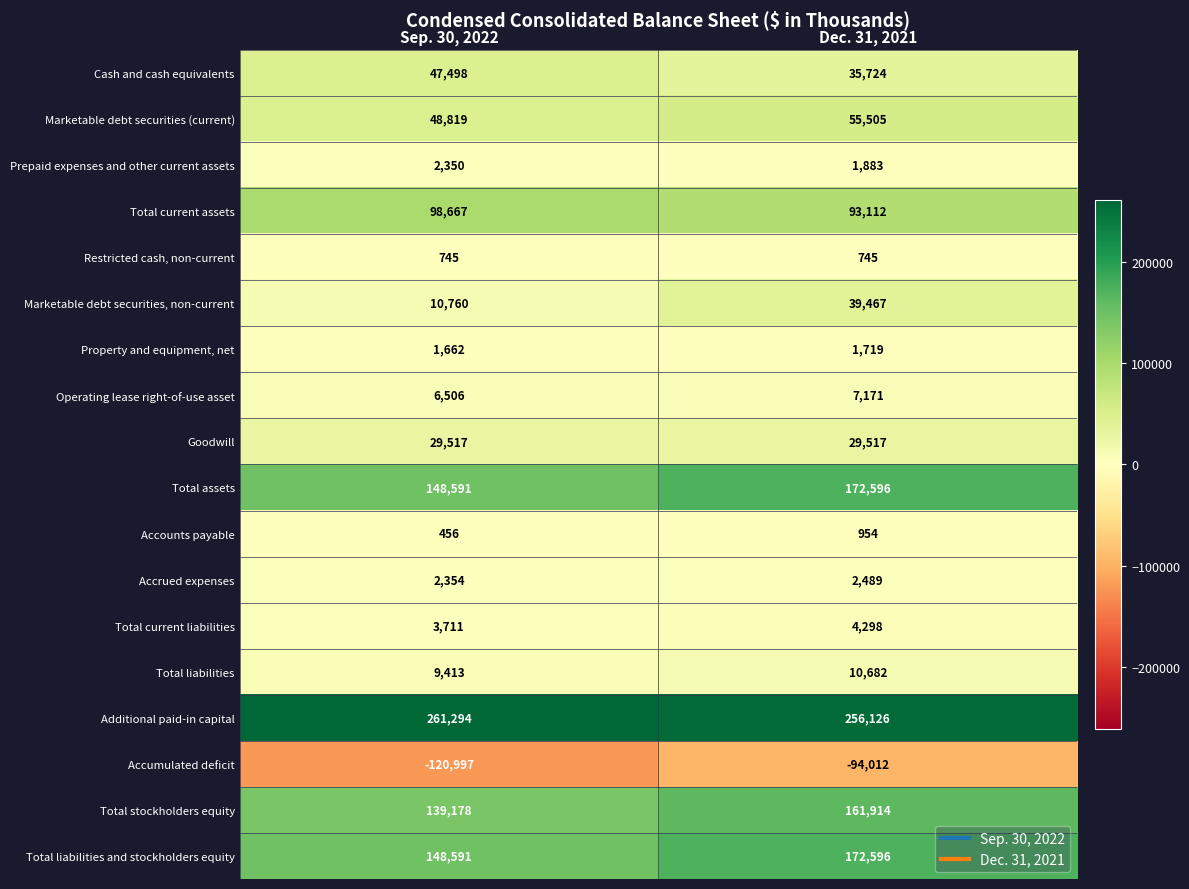

The value of Total liabilities at Sep. 30, 2022 is 9413. True or false?

True